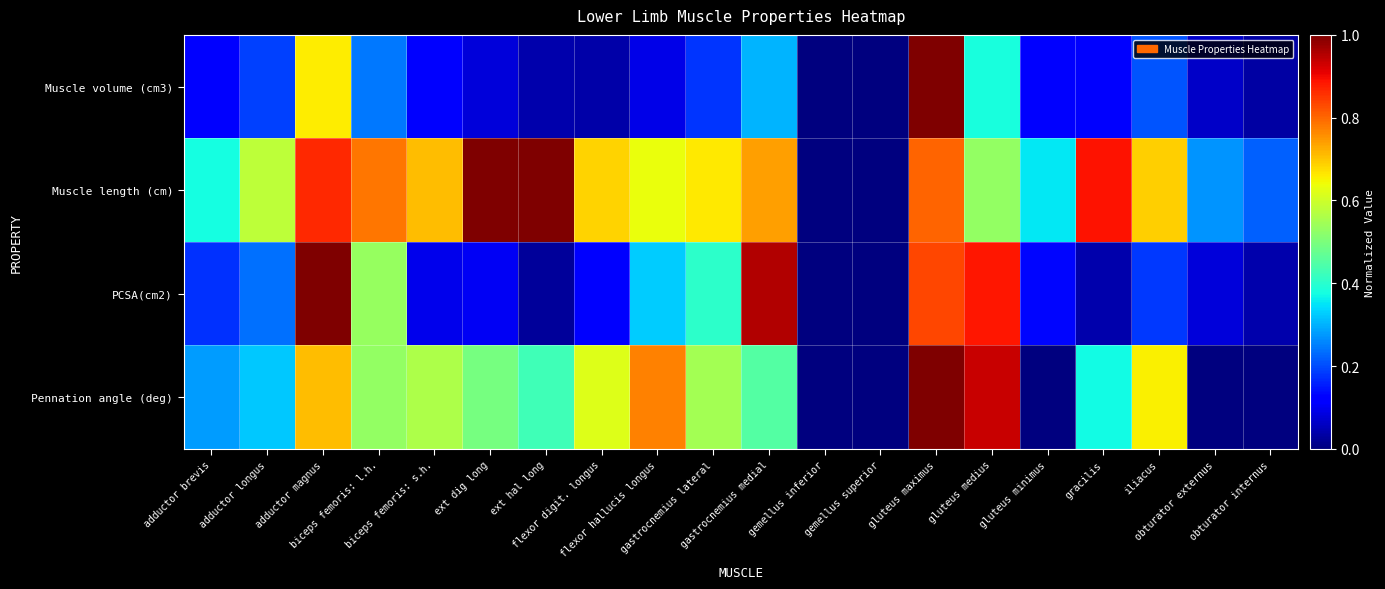

Which label corresponds to the smallest value in the chart?

gemellus inferior